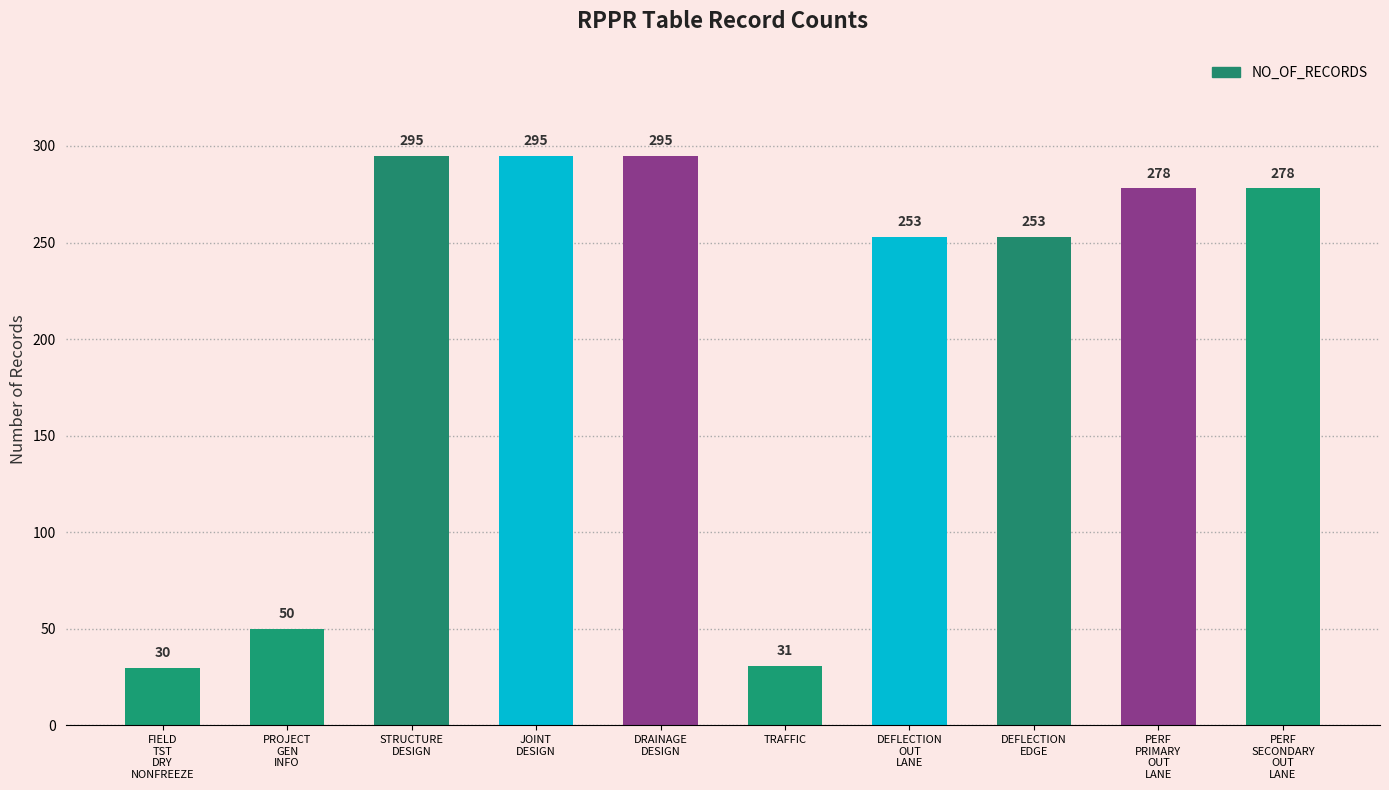

At which label does the data first exceed 278?

STRUCTURE
DESIGN